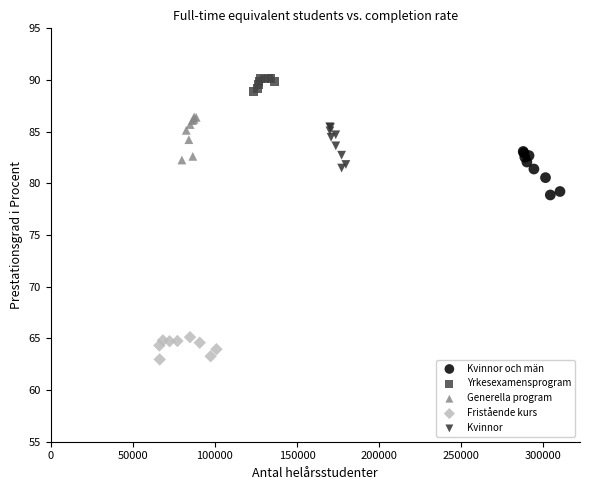

Which series contains the lowest Y value?

Fristående kurs